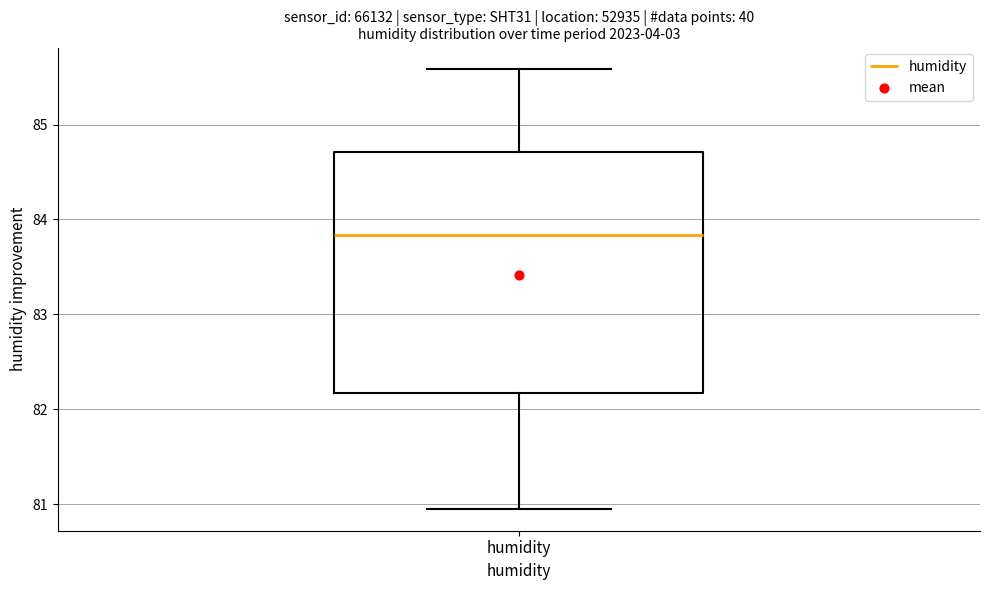

Where is the upper edge of the box for humidity on the y-axis? The values are not printed on the chart, so give them approximately, as read against the axis.

84.7